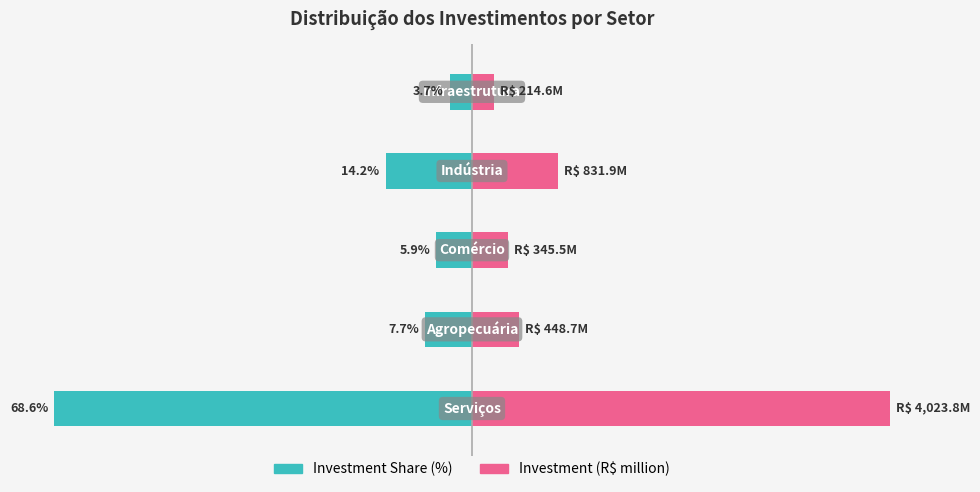

What is the difference between the second highest and second lowest values in the Investment Share (%) series?

8.3